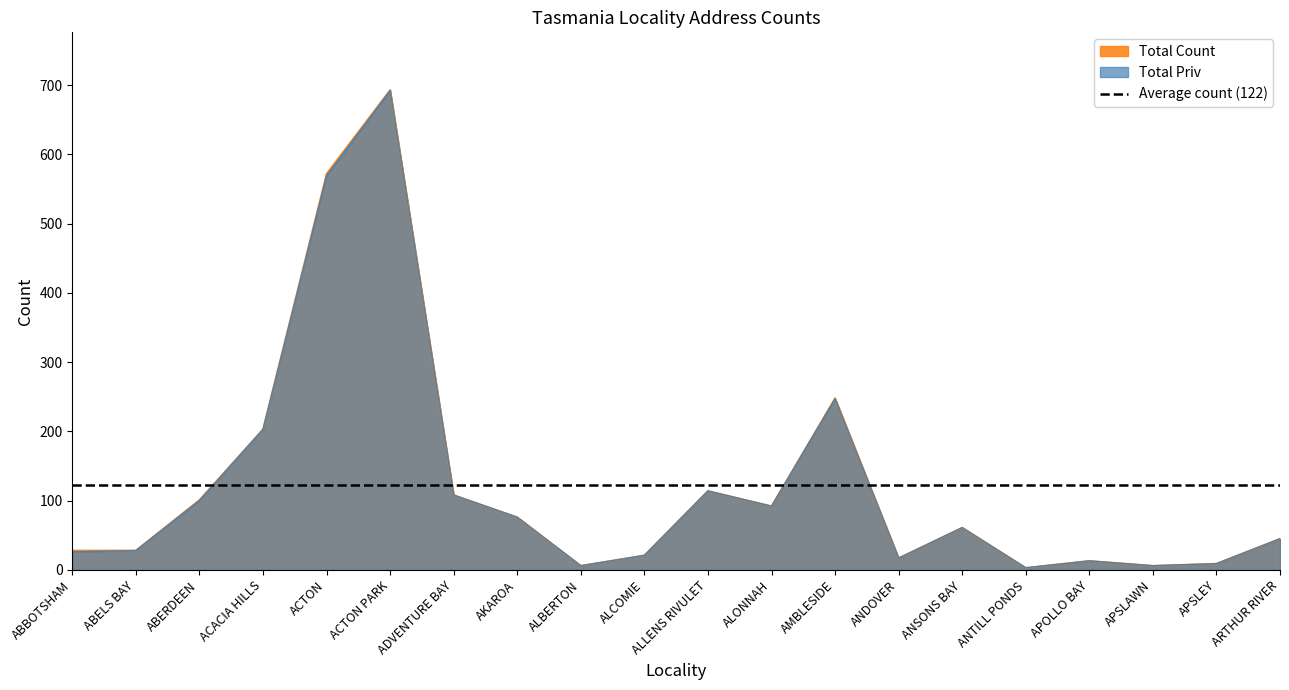

How many categories are shown in the chart?

20